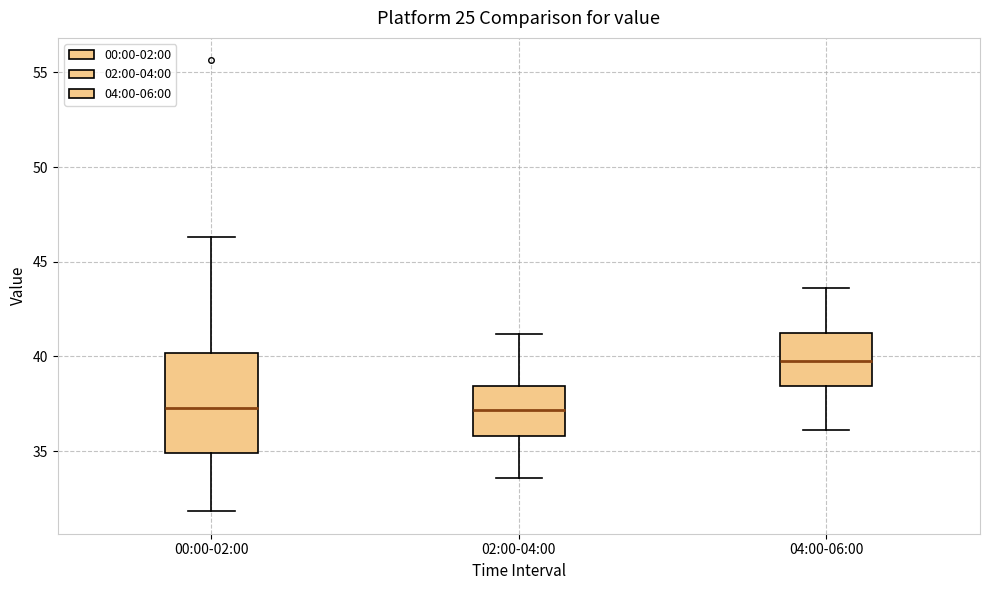

Reading left to right, read every box against the y-axis: the position of its median line, the range the box covers, and the ends of its whiskers. The values are not printed on the chart, so give them approximately, as read against the axis.

00:00-02:00: median 37.5, box 35.0 to 40.0, whiskers 32.0 to 46.5
02:00-04:00: median 37.0, box 36.0 to 38.5, whiskers 33.5 to 41.0
04:00-06:00: median 40.0, box 38.5 to 41.5, whiskers 36.0 to 43.5